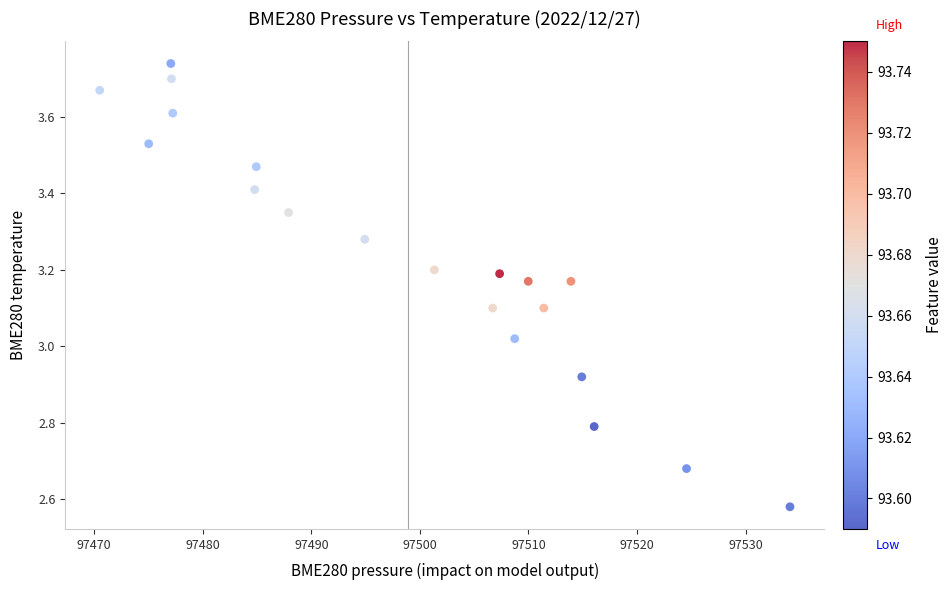

What is the range of Y values (max minus min)?

1.2